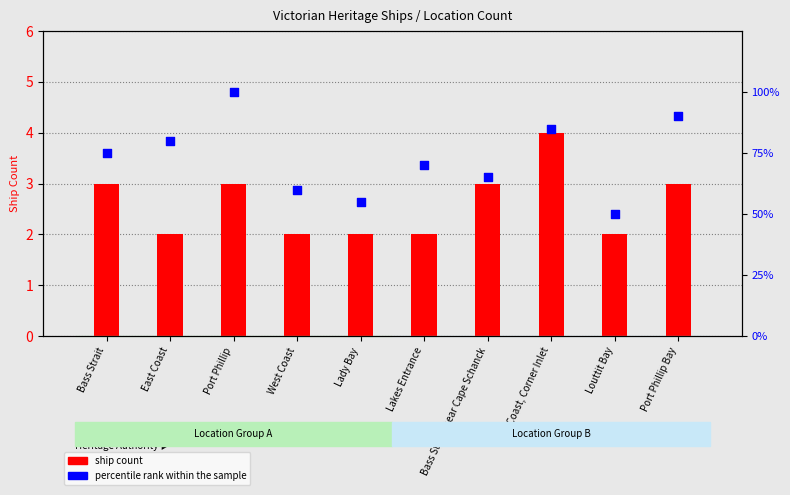

Which series has the largest total across all categories?

percentile rank within the sample